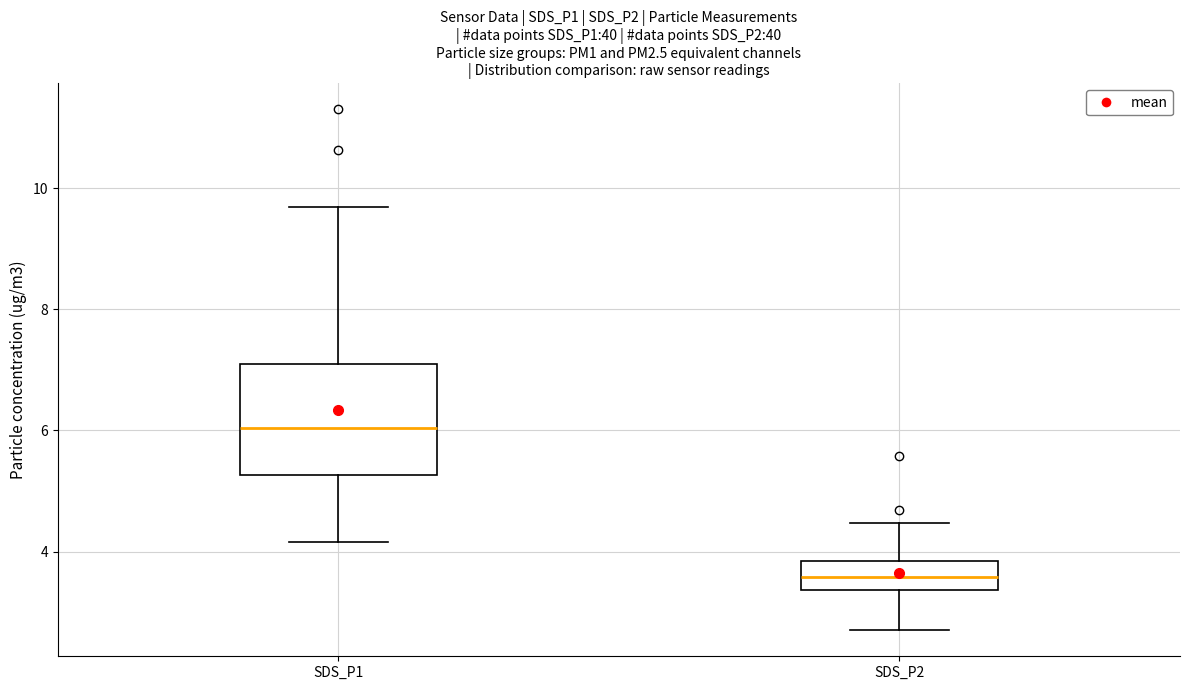

Reading left to right, read every box against the y-axis: the position of its median line, the range the box covers, and the ends of its whiskers. The values are not printed on the chart, so give them approximately, as read against the axis.

SDS_P1: median 6.0, box 5.2 to 7.2, whiskers 4.2 to 9.6
SDS_P2: median 3.6, box 3.4 to 3.8, whiskers 2.8 to 4.4